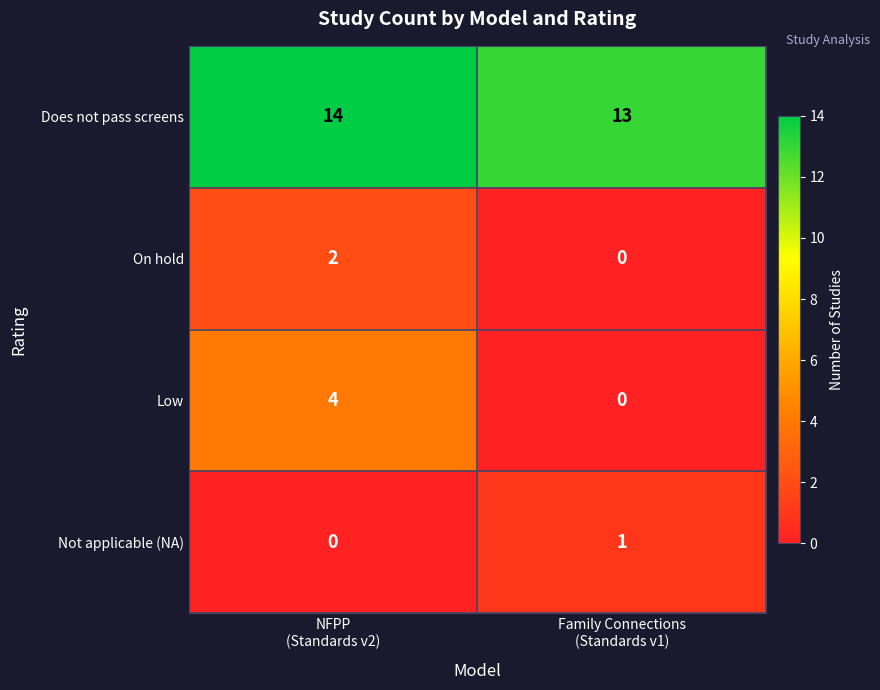

Reading left to right, transcribe all the data shown in this chart.

Does not pass screens: 14	13
On hold: 2	0
Low: 4	0
Not applicable (NA): 0	1